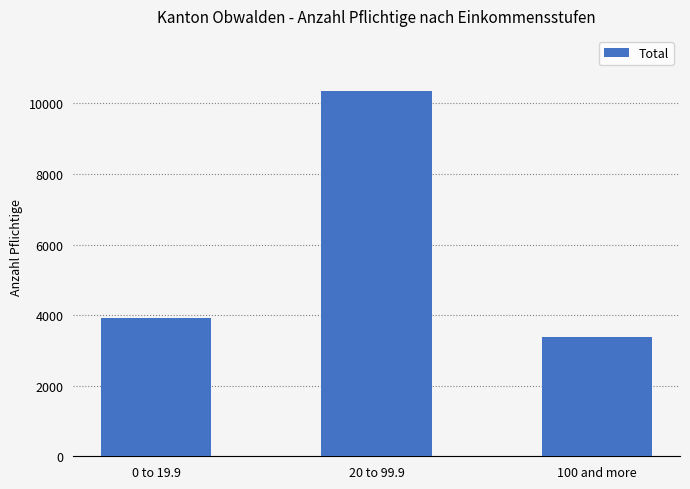

What is the sum of all values?

17634